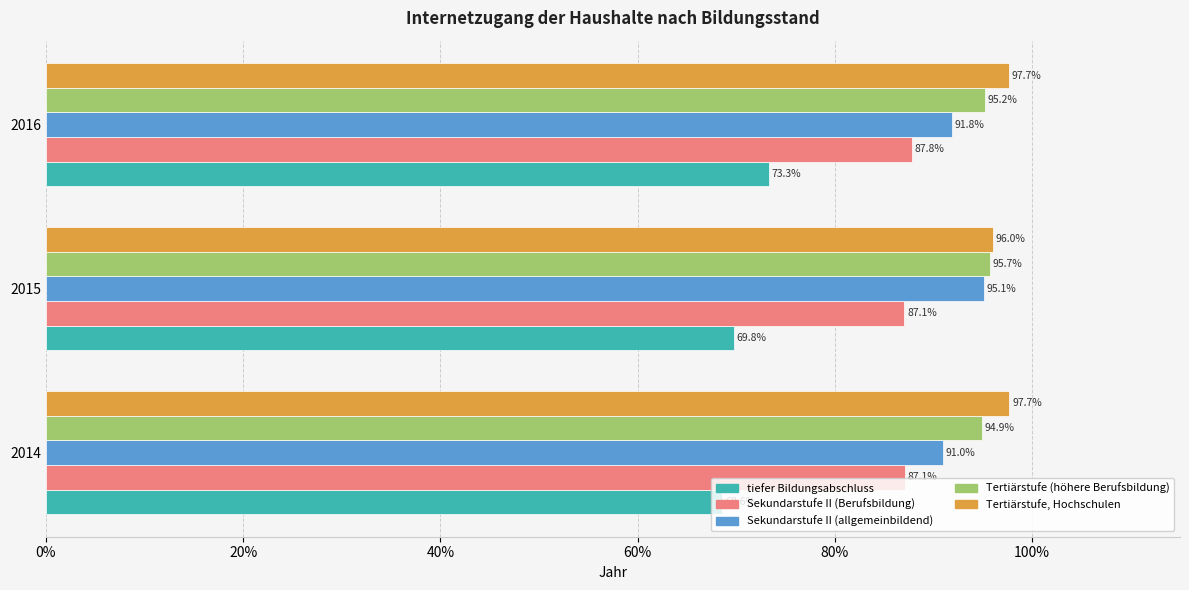

What is the spread (max minus min) of values at 2016?

24.4